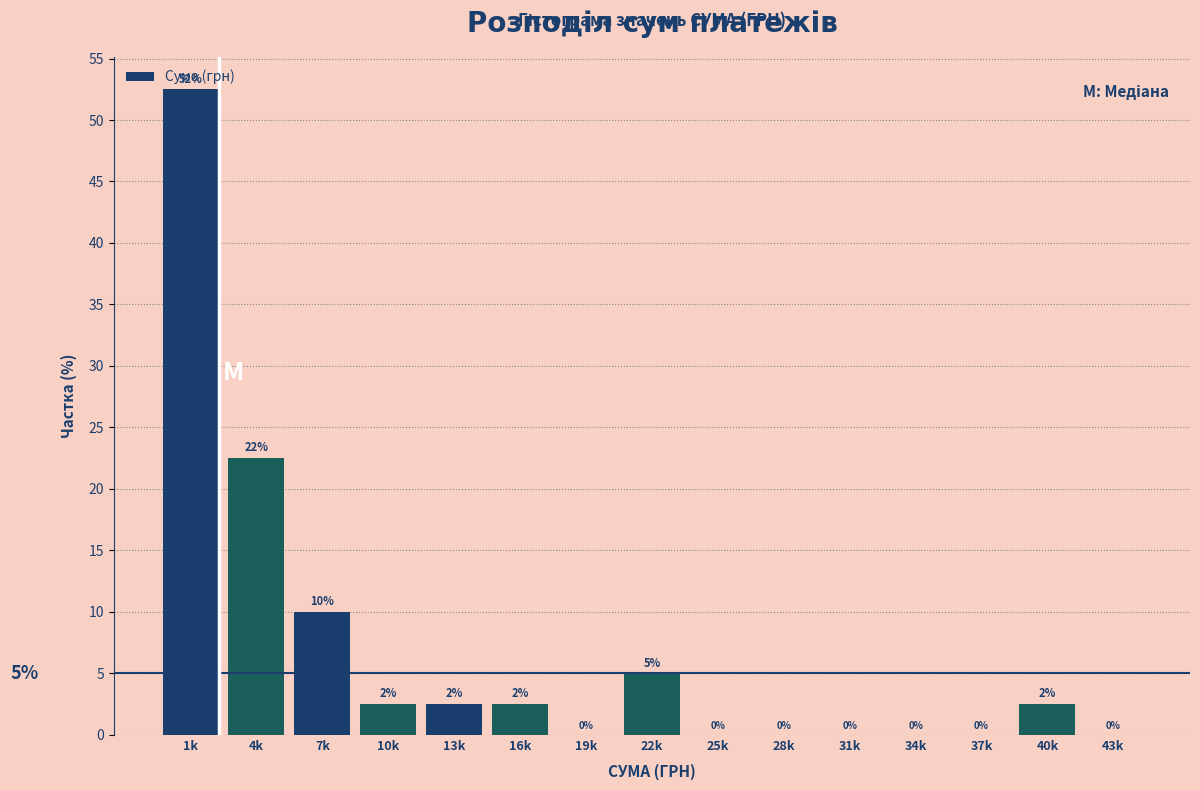

What is the greatest value displayed?

52.5